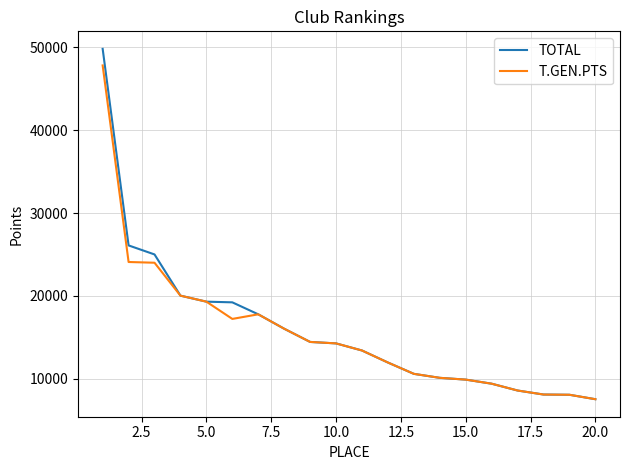

List the series in order of their peak value, highest first.

TOTAL, T.GEN.PTS